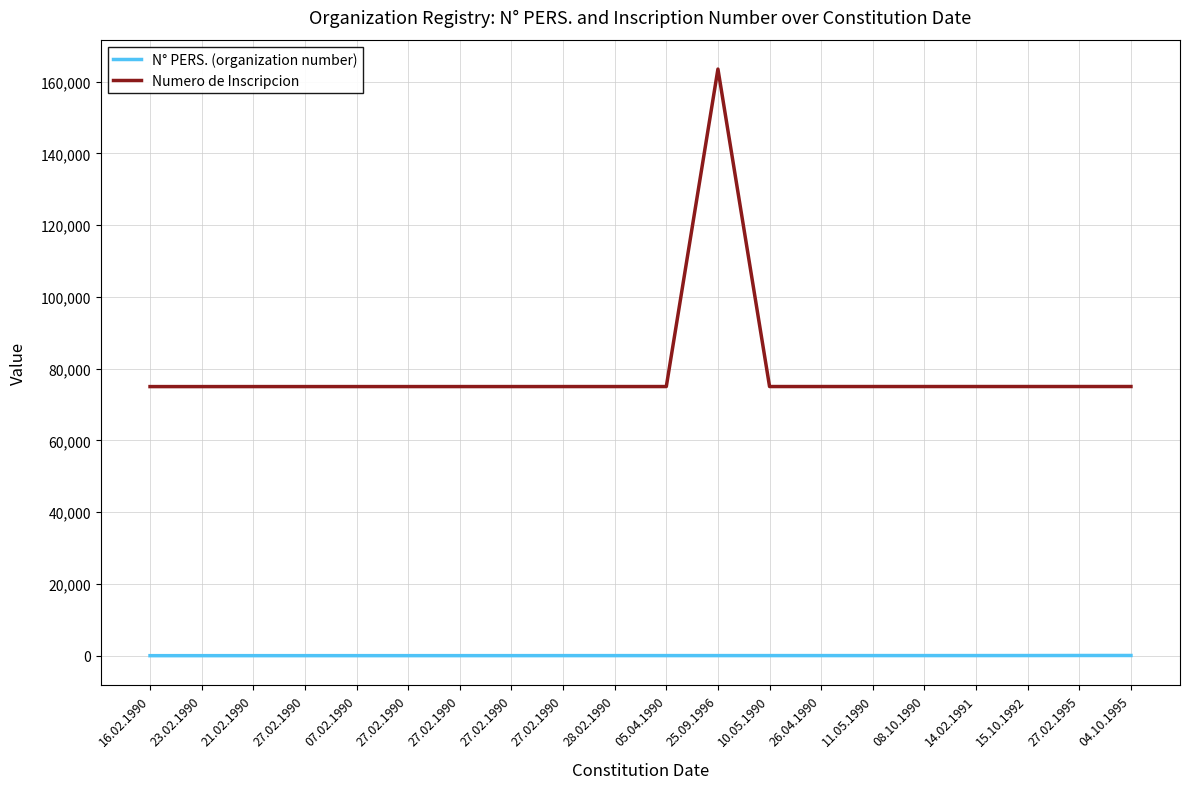

True or false: N° PERS. (organization number) has more than 2 points higher than both neighbors.

False